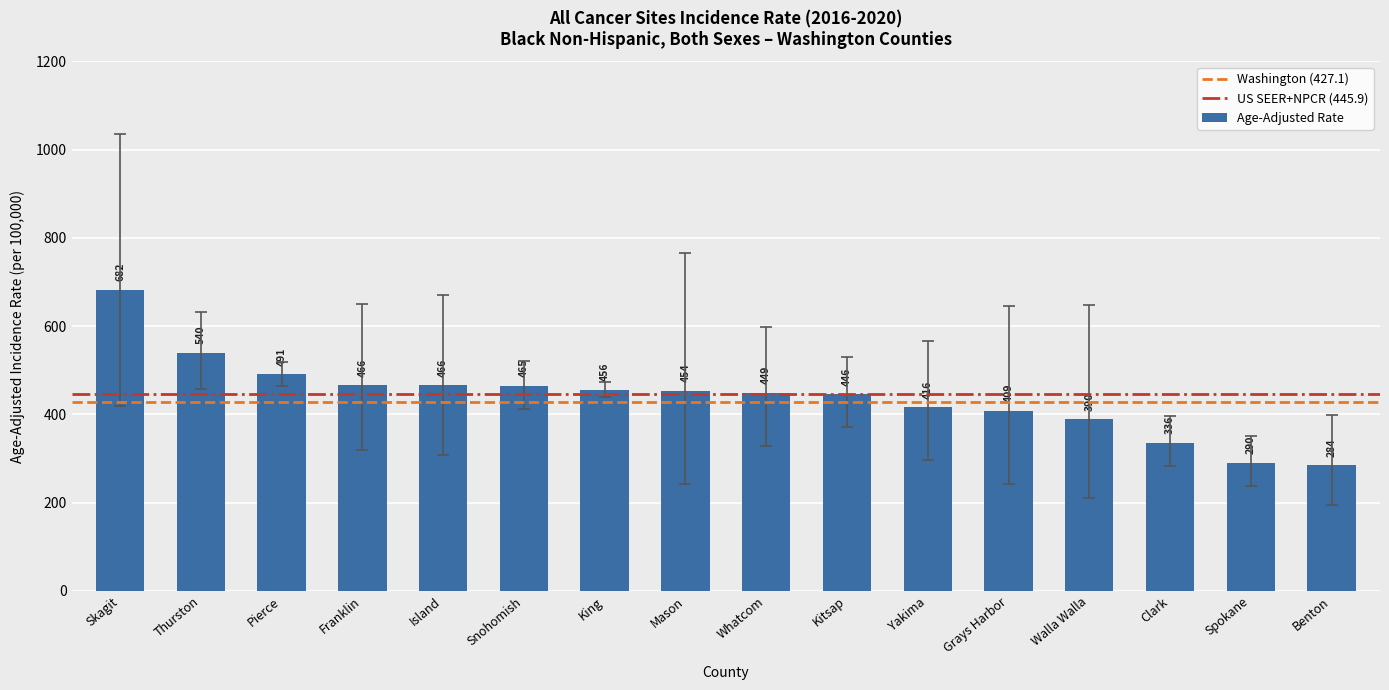

What is the sum of all values?

7040.0